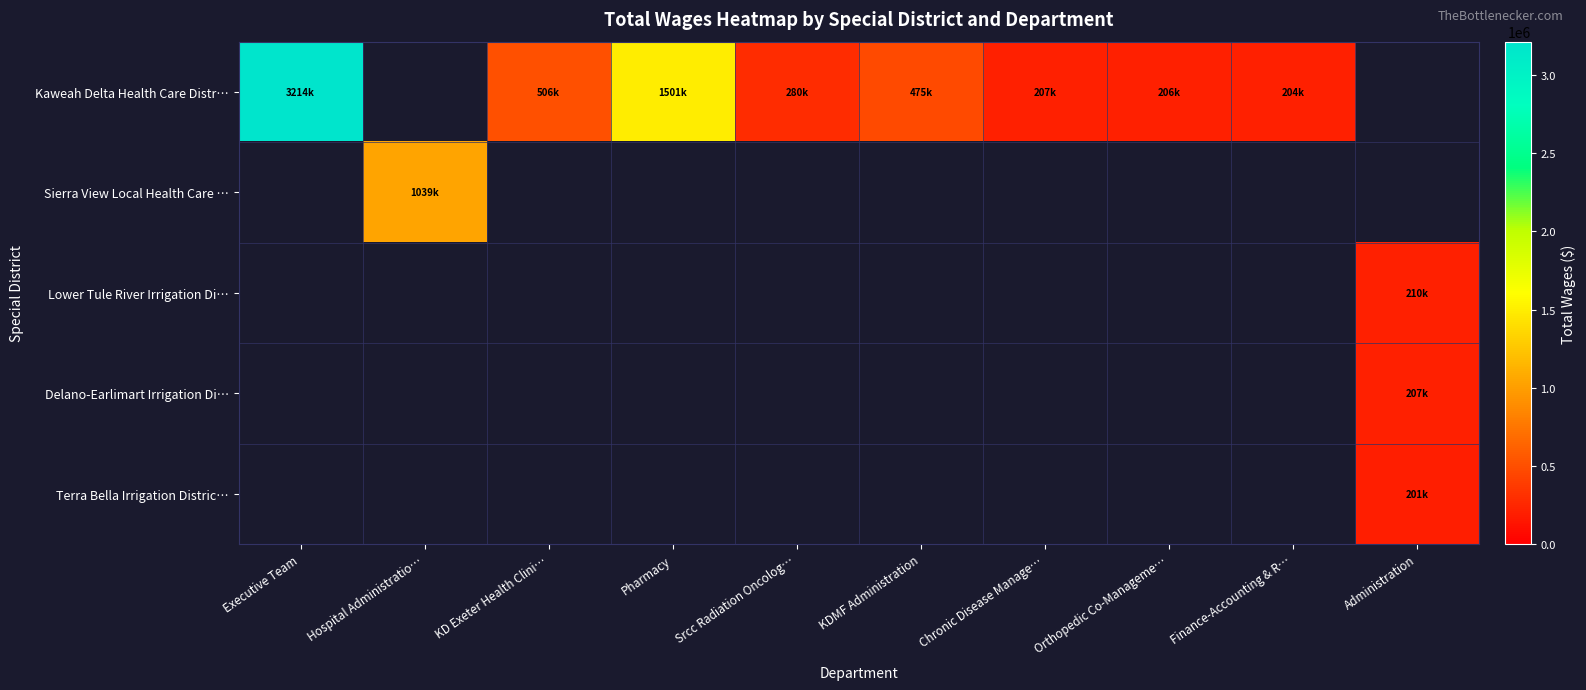

The value of Kaweah Delta Health Care Distr… at KDMF Administration is 475157.0. True or false?

True